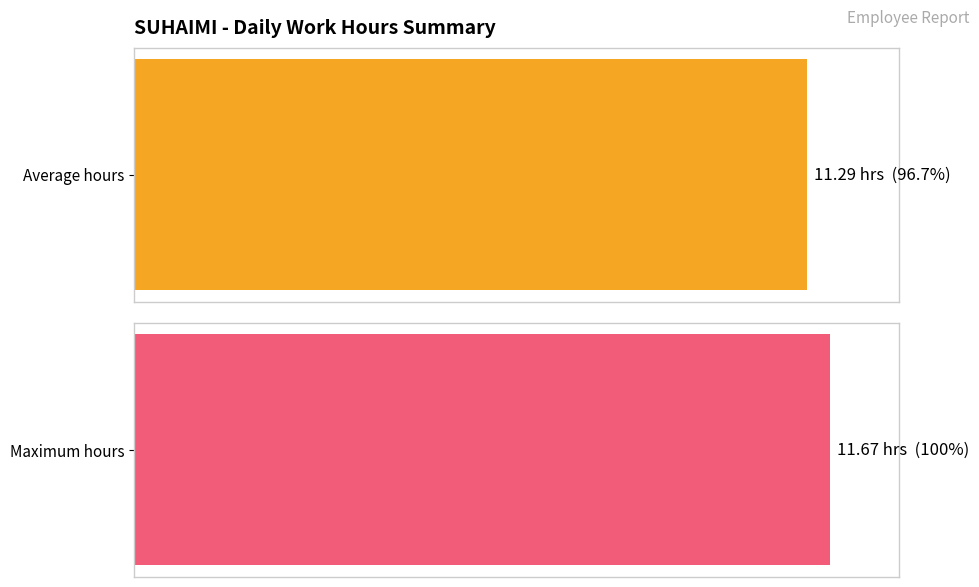

What is the greatest value displayed?

11.7